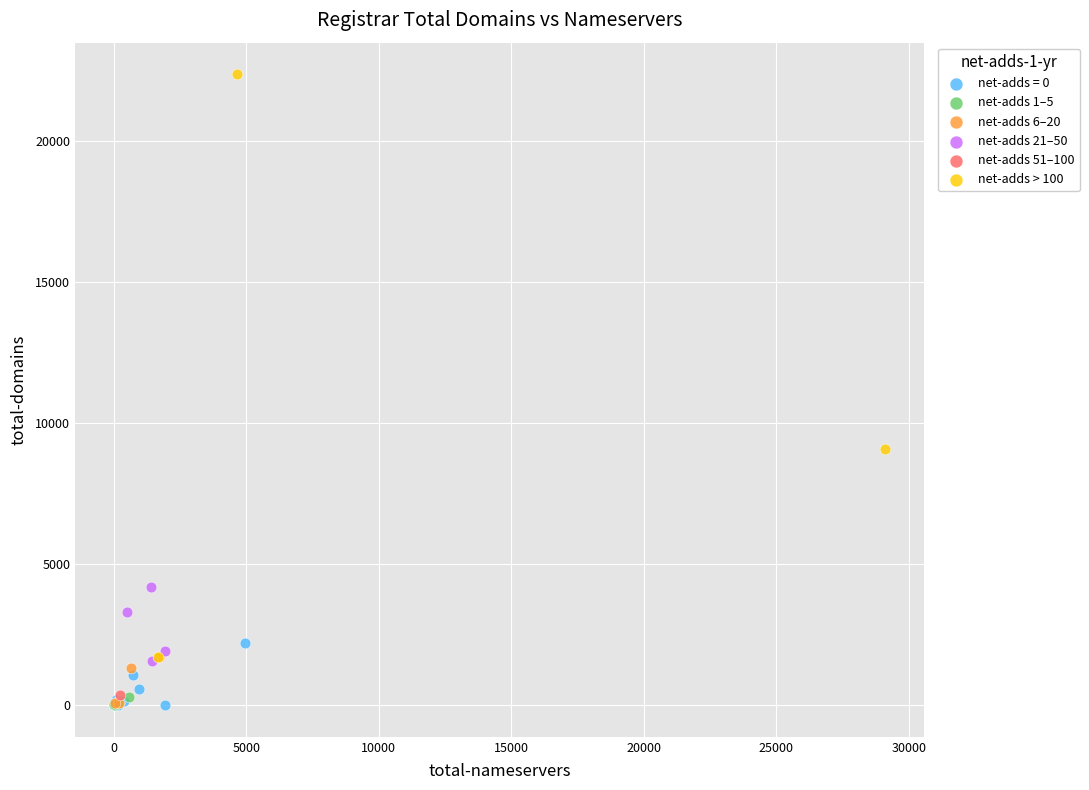

What are all the series names shown in the legend?

net-adds = 0, net-adds 1–5, net-adds 6–20, net-adds 21–50, net-adds 51–100, net-adds > 100